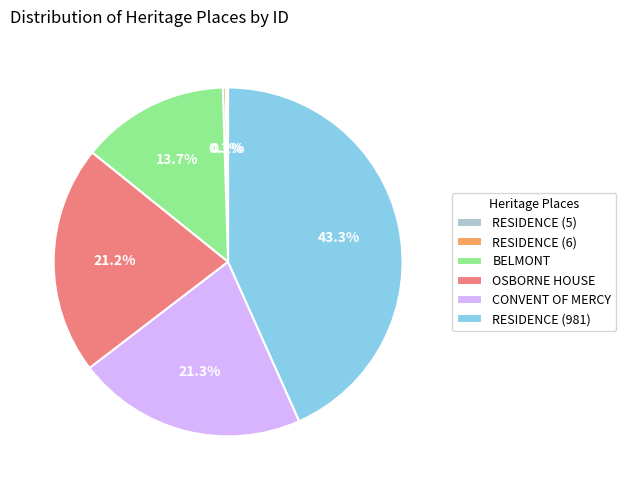

Between CONVENT OF MERCY and BELMONT, which is larger?

CONVENT OF MERCY